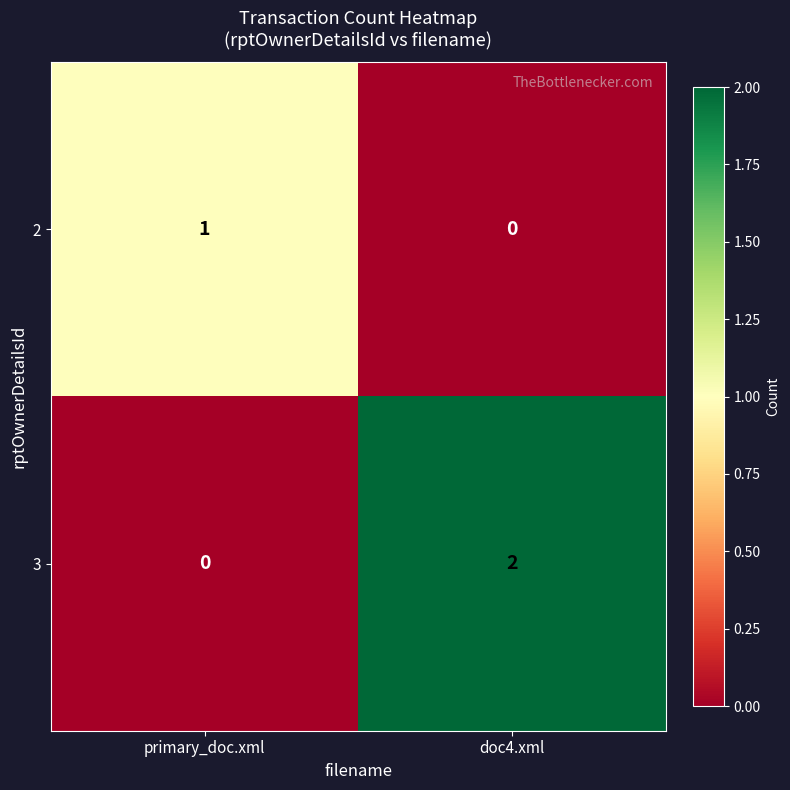

At which category does the chart reach its peak across all series?

doc4.xml